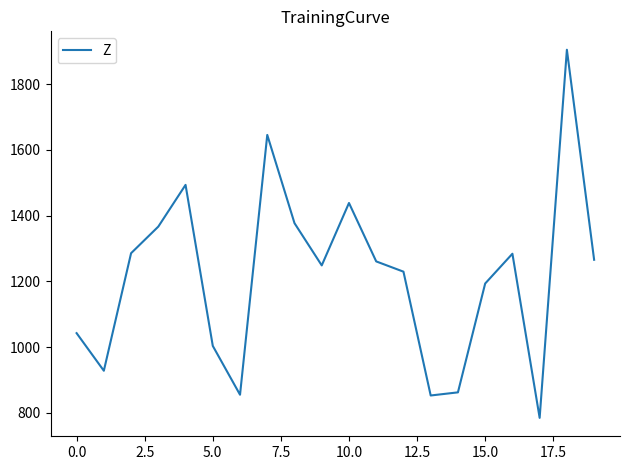

What is the difference between the maximum and minimum values?

1119.7